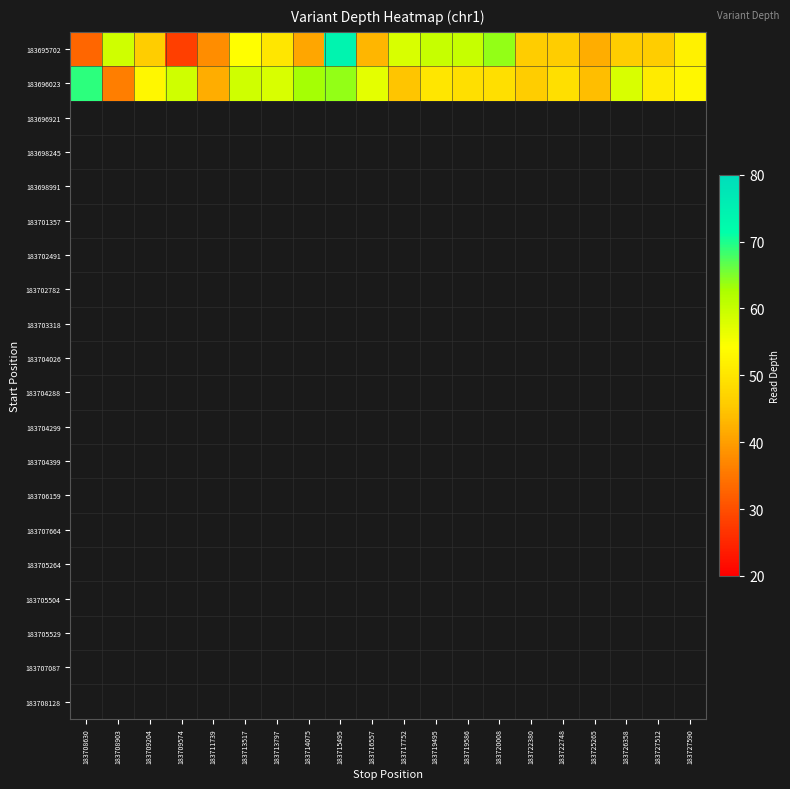

At which category does the chart reach its minimum across all series?

183709574